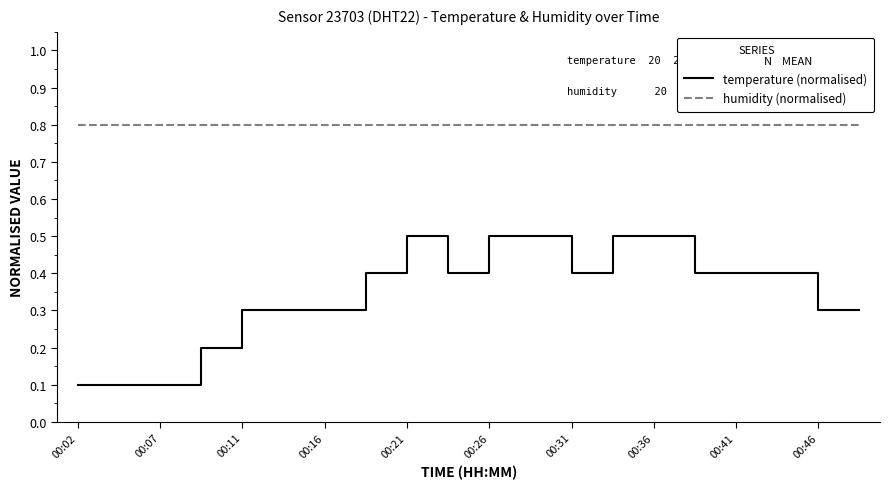

Reading left to right, extract all data points from this chart.

temperature (normalised): 0.1	0.1	0.1	0.2	0.3	0.3	0.3	0.4	0.5	0.4	0.5	0.5	0.4	0.5	0.5	0.4	0.4	0.4	0.3	0.3
humidity (normalised): 0.8	0.8	0.8	0.8	0.8	0.8	0.8	0.8	0.8	0.8	0.8	0.8	0.8	0.8	0.8	0.8	0.8	0.8	0.8	0.8